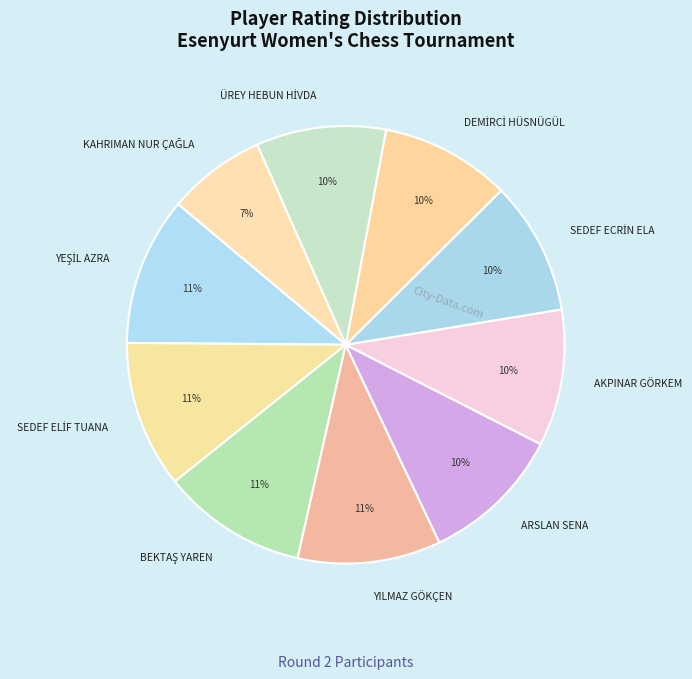

Count the number of slices in the pie.

10